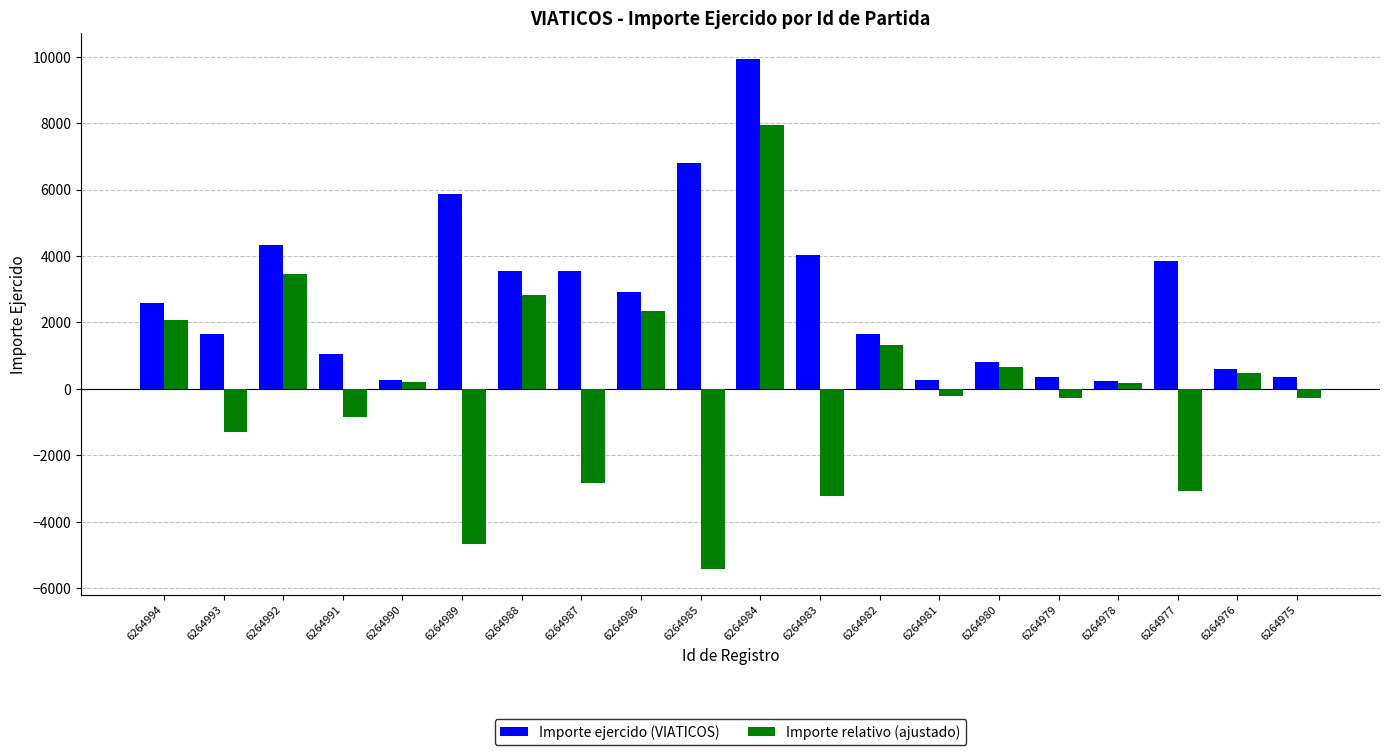

What is the difference between the maximum and minimum values in the Importe ejercido (VIATICOS) series?

9711.0